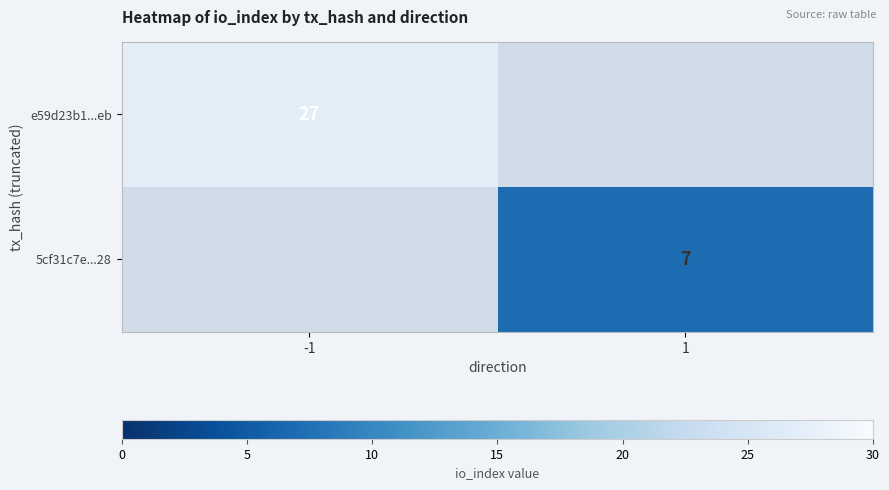

At which category does the chart reach its peak across all series?

-1